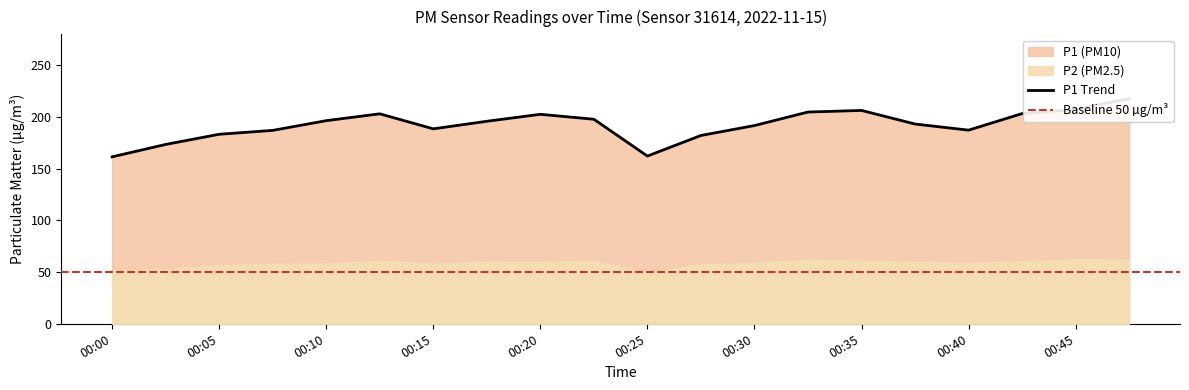

Which label corresponds to the smallest value in the chart?

00:00